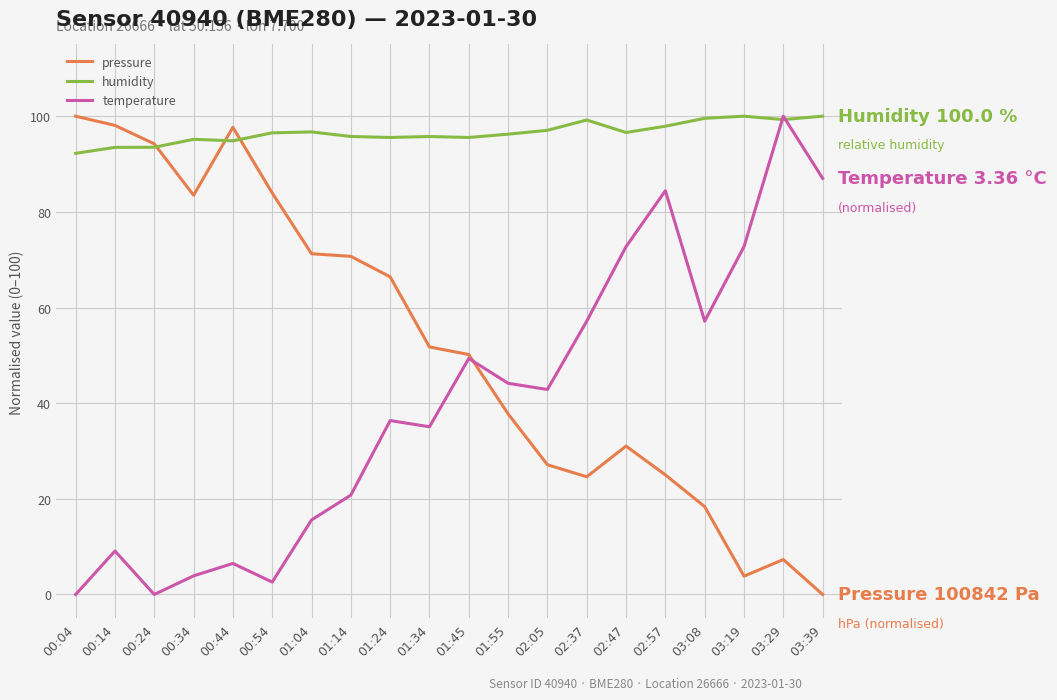

What is the spread (max minus min) of values at 00:14?

89.0